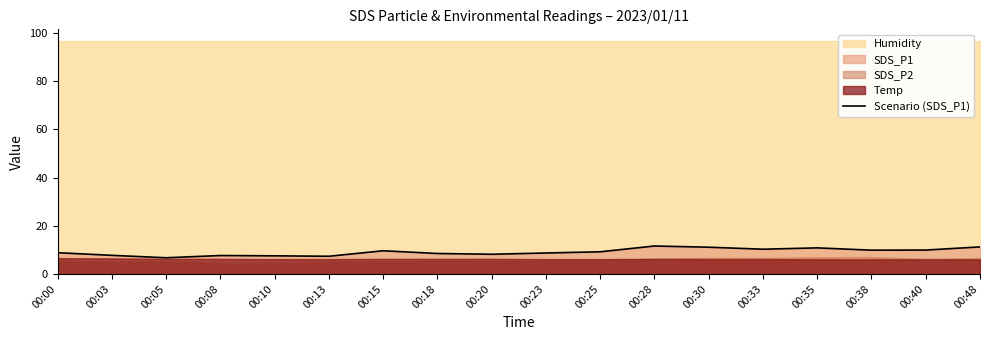

What is the average value?

9.2